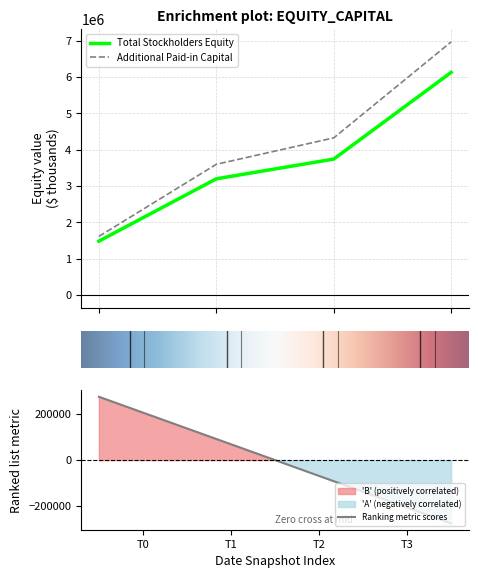

What is the difference between the Total Stockholders Equity values at Dec. 31, 2017 and Dec. 31, 2018?

2258495